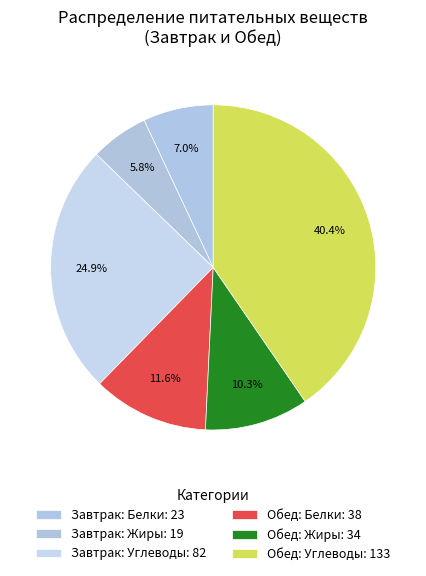

Count the number of slices in the pie.

6